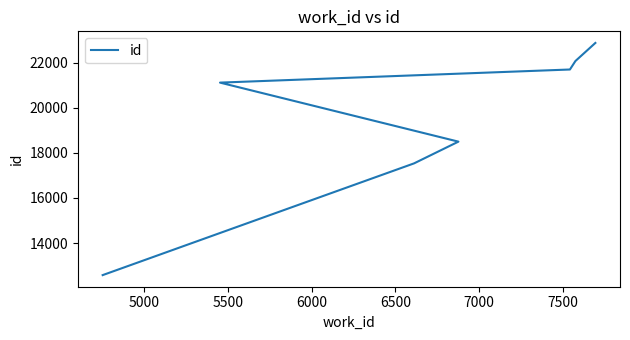

Reading left to right, transcribe all the data shown in this chart.

12575	17535	18500	21120	21702	22079	22881